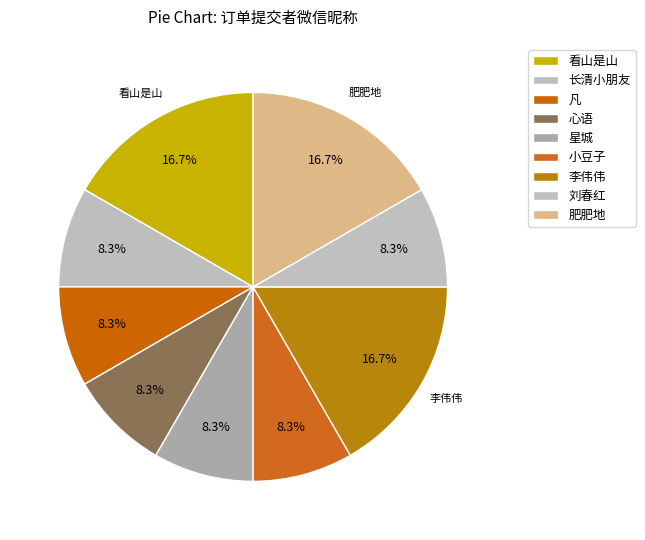

Count the number of slices in the pie.

9